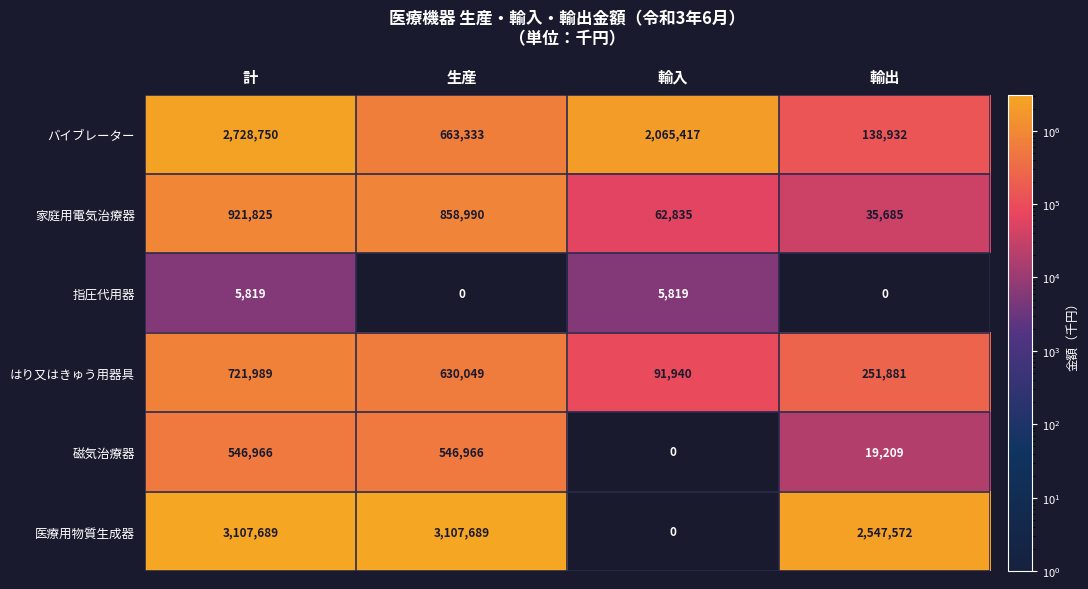

Reading right to left, what are all the values shown in this chart?

バイブレーター: 138932	2065417	663333	2728750
家庭用電気治療器: 35685	62835	858990	921825
指圧代用器: 0	5819	0	5819
はり又はきゅう用器具: 251881	91940	630049	721989
磁気治療器: 19209	0	546966	546966
医療用物質生成器: 2547572	0	3107689	3107689